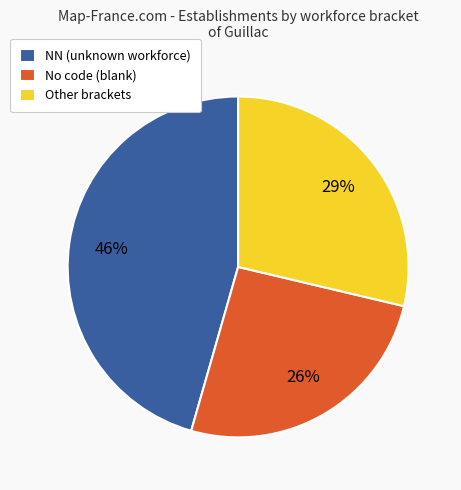

Which slice is the largest?

NN (unknown workforce)